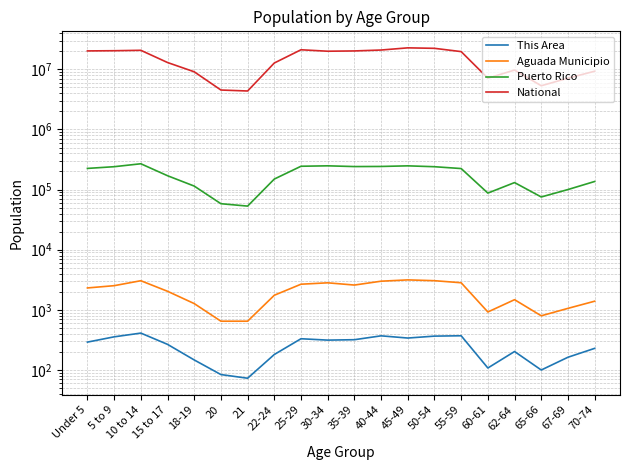

What is the minimum value shown in the chart?

73